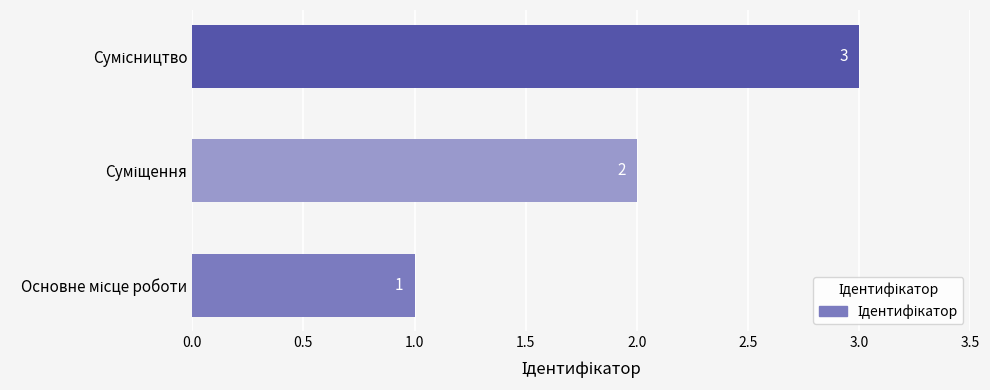

What is the sum of all values?

6